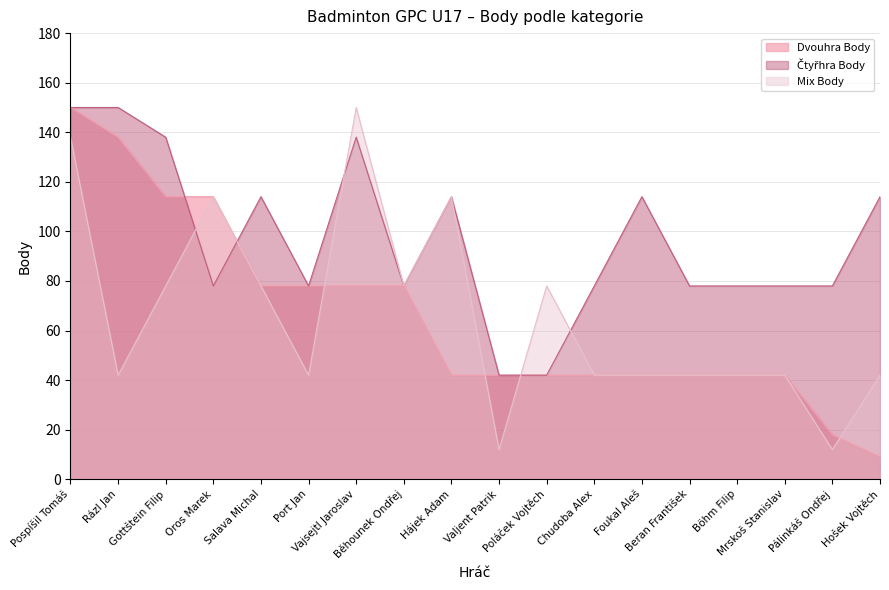

What is the sum of all Dvouhra Body values?

1191